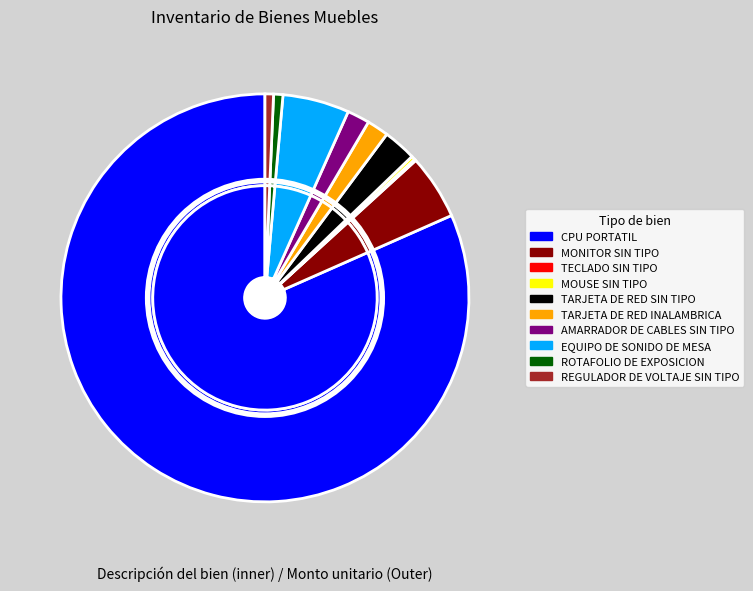

Between TARJETA DE RED SIN TIPO and CPU PORTATIL, which is larger?

CPU PORTATIL